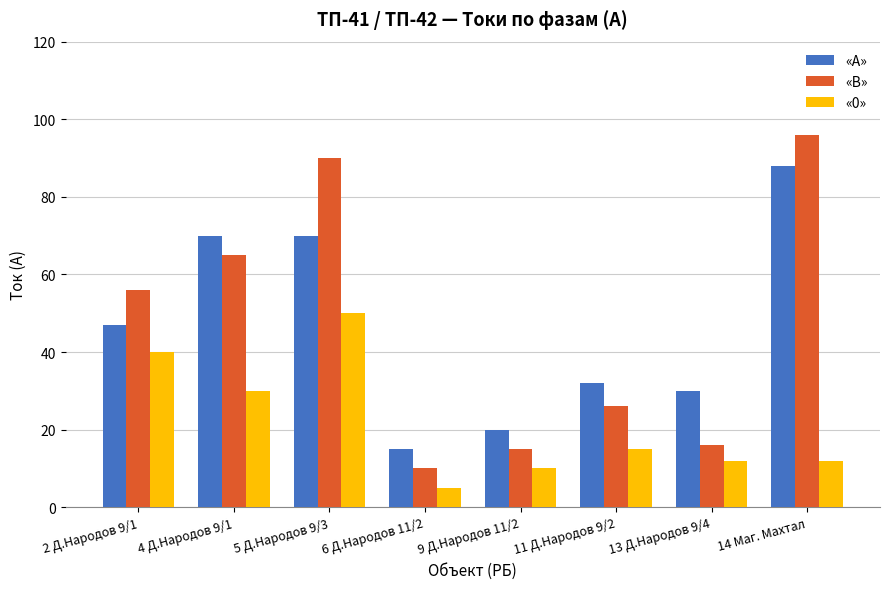

How many values in the «А» series are below 47?

4